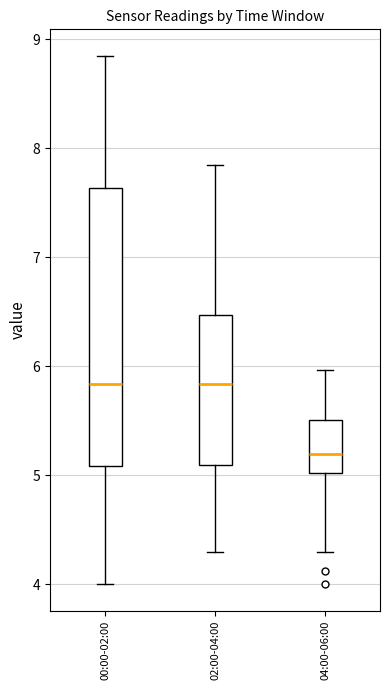

Where does the median line of the box for 02:00-04:00 sit on the y-axis? The values are not printed on the chart, so give them approximately, as read against the axis.

5.8